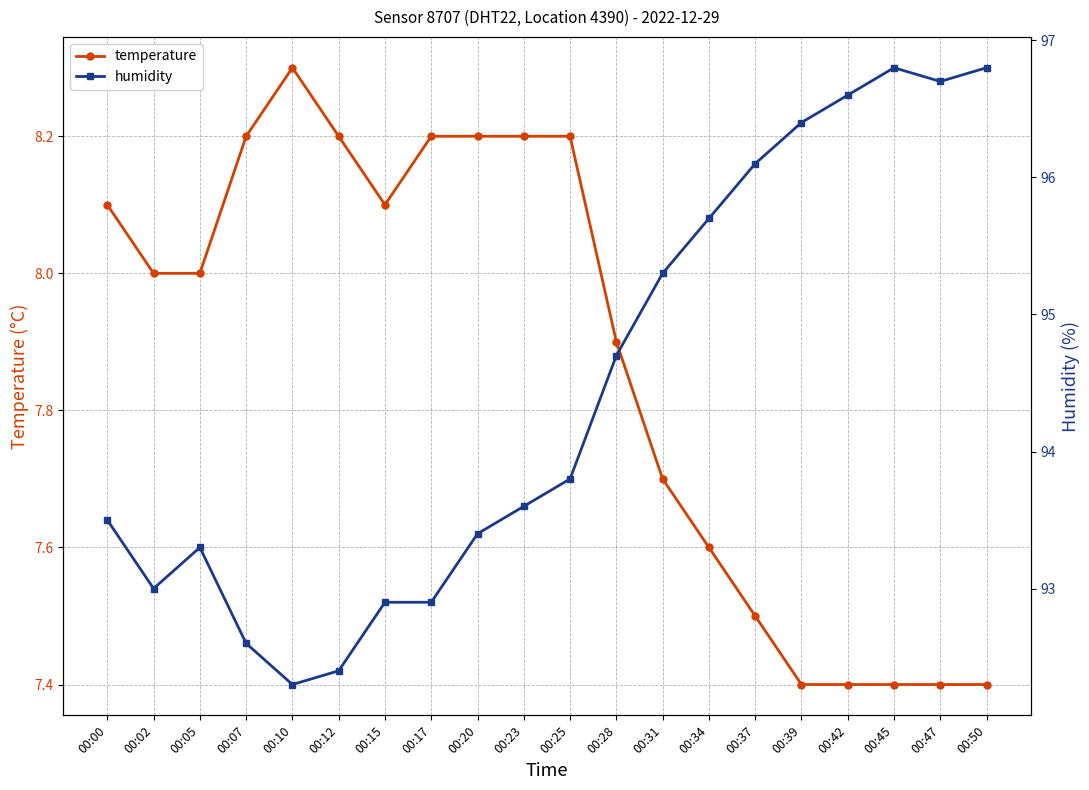

Which series has the widest spread of values?

humidity